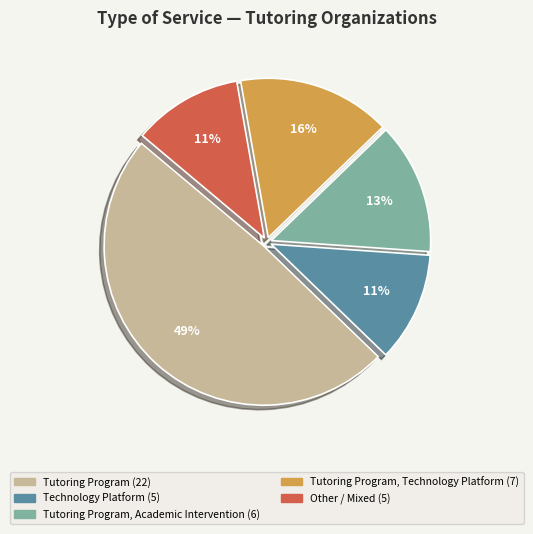

To the nearest percent, what is the difference between the largest and smallest slice percentages?

38%